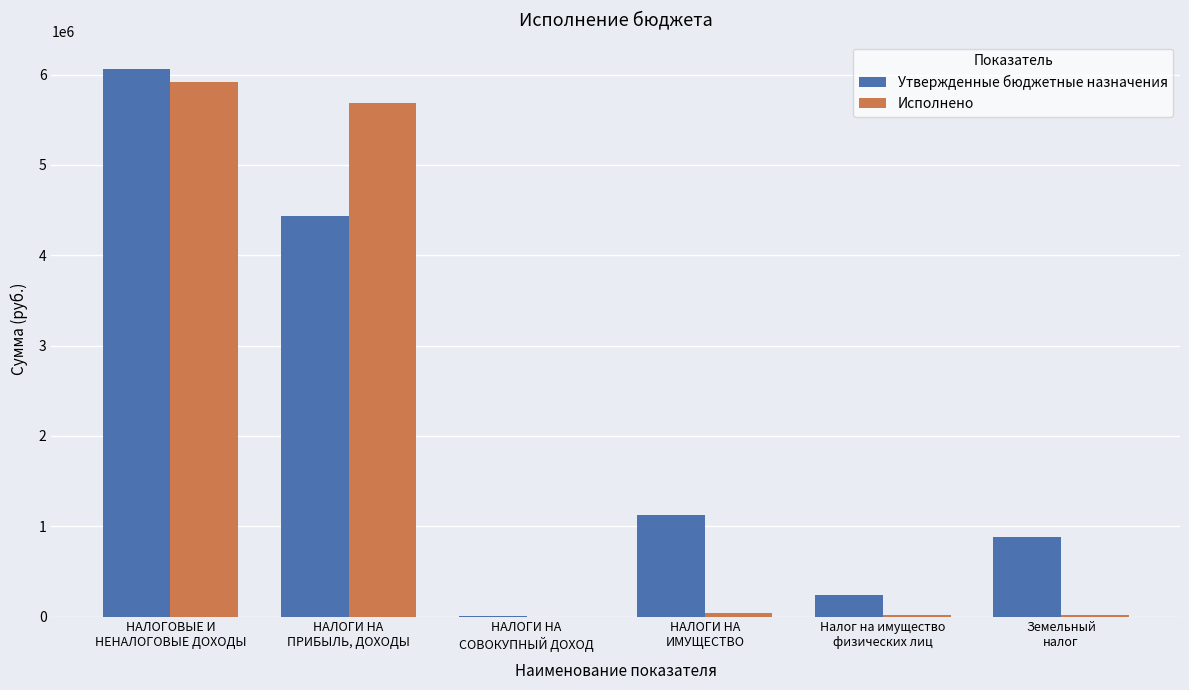

What is the sum of all Утвержденные бюджетные назначения values?

12752963.0